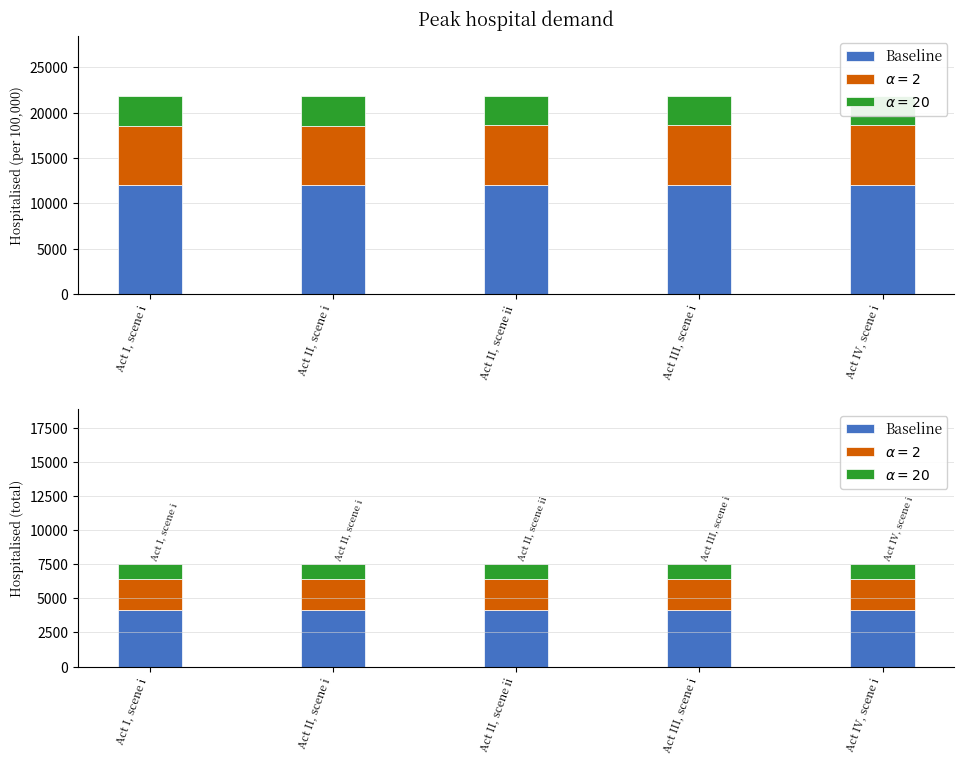

What is the difference between the maximum and second lowest values?

4.4